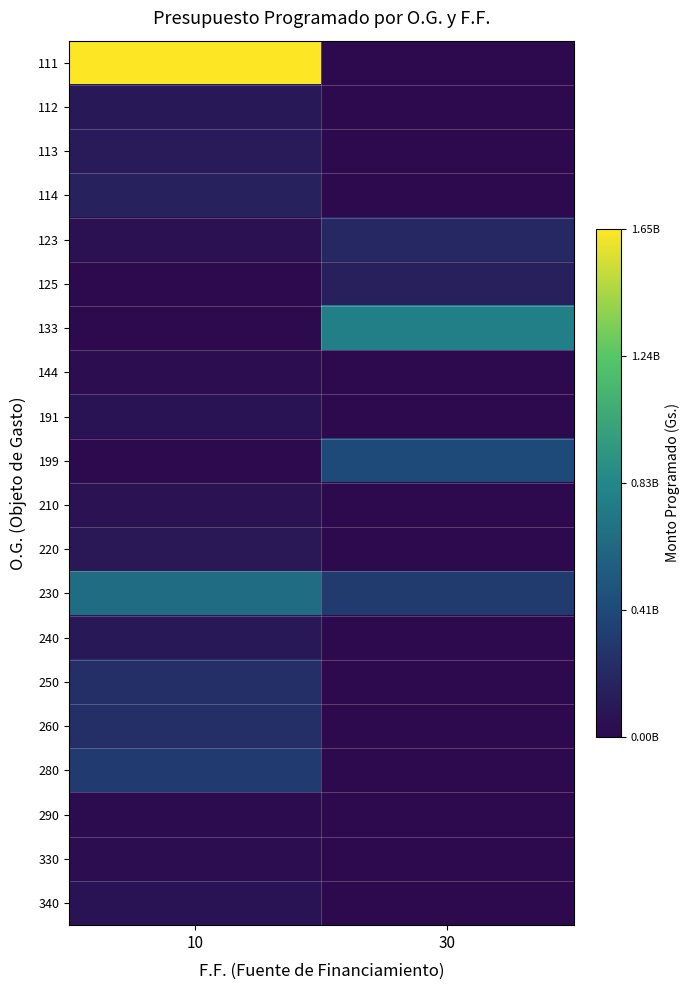

Count the number of categories in the chart.

2